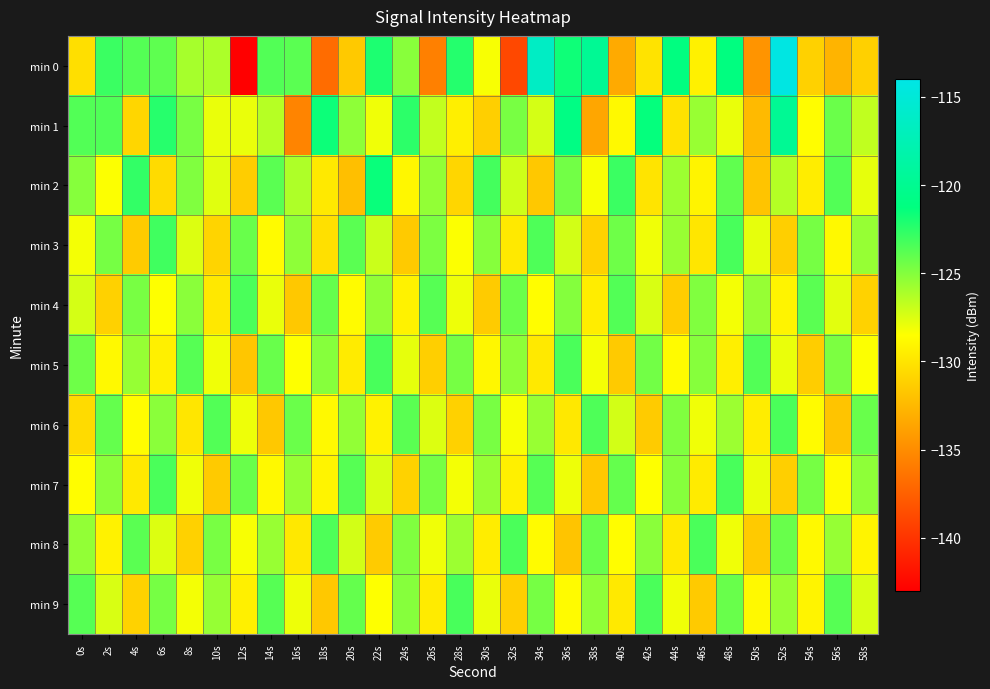

Reading right to left, list all the values displayed in this chart.

min 0: 58s=-131.2	56s=-132.7	54s=-131.1	52s=-114.2	50s=-134.5	48s=-121.2	46s=-129.2	44s=-121.2	42s=-130.1	40s=-133.3	38s=-119.7	36s=-121.7	34s=-116.4	32s=-138.8	30s=-128.3	28s=-122.3	26s=-135.7	24s=-125.1	22s=-122.1	20s=-131.5	18s=-136.8	16s=-123.8	14s=-123.6	12s=-143.3	10s=-126.1	8s=-126.0	6s=-124.0	4s=-123.6	2s=-122.9	0s=-130.3
min 1: 58s=-126.7	56s=-124.3	54s=-128.6	52s=-119.8	50s=-132.4	48s=-127.9	46s=-125.6	44s=-130.1	42s=-121.4	40s=-128.8	38s=-133.5	36s=-120.9	34s=-127.3	32s=-124.7	30s=-131.2	28s=-129.4	26s=-126.8	24s=-122.5	22s=-128.1	20s=-125.3	18s=-121.6	16s=-135.4	14s=-126.4	12s=-127.9	10s=-127.9	8s=-124.7	6s=-122.4	4s=-130.8	2s=-123.6	0s=-123.6
min 2: 58s=-127.8	56s=-123.6	54s=-129.5	52s=-126.4	50s=-131.8	48s=-124.0	46s=-129.1	44s=-125.7	42s=-130.0	40s=-122.9	38s=-128.3	36s=-124.5	34s=-131.6	32s=-127.1	30s=-123.2	28s=-130.8	26s=-125.4	24s=-128.9	22s=-121.5	20s=-132.1	18s=-129.7	16s=-126.2	14s=-123.8	12s=-131.3	10s=-127.6	8s=-124.9	6s=-130.5	4s=-122.7	2s=-128.4	0s=-125.1
min 3: 58s=-125.5	56s=-128.8	54s=-124.6	52s=-131.2	50s=-127.8	48s=-123.3	46s=-129.9	44s=-125.6	42s=-128.1	40s=-124.4	38s=-131.0	36s=-127.2	34s=-123.5	32s=-129.7	30s=-125.1	28s=-128.4	26s=-124.8	24s=-131.5	22s=-127.0	20s=-123.8	18s=-130.2	16s=-125.3	14s=-128.7	12s=-124.2	10s=-130.9	8s=-127.5	6s=-123.1	4s=-131.4	2s=-124.6	0s=-128.2
min 4: 58s=-131.0	56s=-127.7	54s=-123.8	52s=-129.1	50s=-125.5	48s=-128.2	46s=-124.9	44s=-131.3	42s=-127.4	40s=-123.6	38s=-129.5	36s=-125.0	34s=-128.6	32s=-124.3	30s=-131.4	28s=-128.0	26s=-123.7	24s=-129.2	22s=-125.4	20s=-128.7	18s=-124.1	16s=-131.6	14s=-127.9	12s=-123.4	10s=-129.8	8s=-125.2	6s=-128.5	4s=-124.7	2s=-131.1	0s=-127.3
min 5: 58s=-128.4	56s=-124.8	54s=-131.3	52s=-127.9	50s=-123.6	48s=-129.4	46s=-125.1	44s=-128.7	42s=-124.5	40s=-131.5	38s=-128.2	36s=-123.4	34s=-129.7	32s=-125.3	30s=-128.9	28s=-124.6	26s=-131.2	24s=-127.8	22s=-123.3	20s=-129.6	18s=-125.1	16s=-128.5	14s=-124.2	12s=-131.7	10s=-128.1	8s=-123.7	6s=-129.3	4s=-125.5	2s=-128.8	0s=-124.4
min 6: 58s=-124.2	56s=-131.8	54s=-128.7	52s=-123.4	50s=-129.5	48s=-125.7	46s=-128.1	44s=-124.9	42s=-131.4	40s=-127.2	38s=-123.5	36s=-129.8	34s=-125.6	32s=-128.3	30s=-124.7	28s=-131.1	26s=-127.5	24s=-123.8	22s=-129.2	20s=-125.4	18s=-128.8	16s=-124.3	14s=-131.6	12s=-128.0	10s=-123.6	8s=-129.9	6s=-125.2	4s=-128.6	2s=-124.1	0s=-130.5
min 7: 58s=-125.3	56s=-128.7	54s=-124.6	52s=-131.2	50s=-127.9	48s=-123.3	46s=-129.6	44s=-125.1	42s=-128.5	40s=-124.1	38s=-131.6	36s=-128.0	34s=-123.7	32s=-129.3	30s=-125.5	28s=-128.2	26s=-124.6	24s=-131.0	22s=-127.4	20s=-123.7	18s=-129.1	16s=-125.5	14s=-128.8	12s=-124.2	10s=-131.5	8s=-128.1	6s=-123.4	4s=-129.7	2s=-125.2	0s=-128.6
min 8: 58s=-129.1	56s=-125.5	54s=-128.8	52s=-124.2	50s=-131.5	48s=-128.1	46s=-123.4	44s=-129.7	42s=-125.2	40s=-128.6	38s=-124.2	36s=-131.8	34s=-128.7	32s=-123.4	30s=-129.5	28s=-125.7	26s=-128.1	24s=-124.9	22s=-131.4	20s=-127.2	18s=-123.5	16s=-129.8	14s=-125.6	12s=-128.3	10s=-124.7	8s=-131.1	6s=-127.5	4s=-123.8	2s=-129.2	0s=-125.4
min 9: 58s=-127.4	56s=-123.7	54s=-129.1	52s=-125.5	50s=-128.8	48s=-124.2	46s=-131.5	44s=-128.1	42s=-123.4	40s=-129.7	38s=-125.3	36s=-128.7	34s=-124.6	32s=-131.2	30s=-127.9	28s=-123.3	26s=-129.6	24s=-125.1	22s=-128.5	20s=-124.1	18s=-131.6	16s=-128.0	14s=-123.7	12s=-129.3	10s=-125.5	8s=-128.2	6s=-124.6	4s=-131.0	2s=-127.4	0s=-123.7